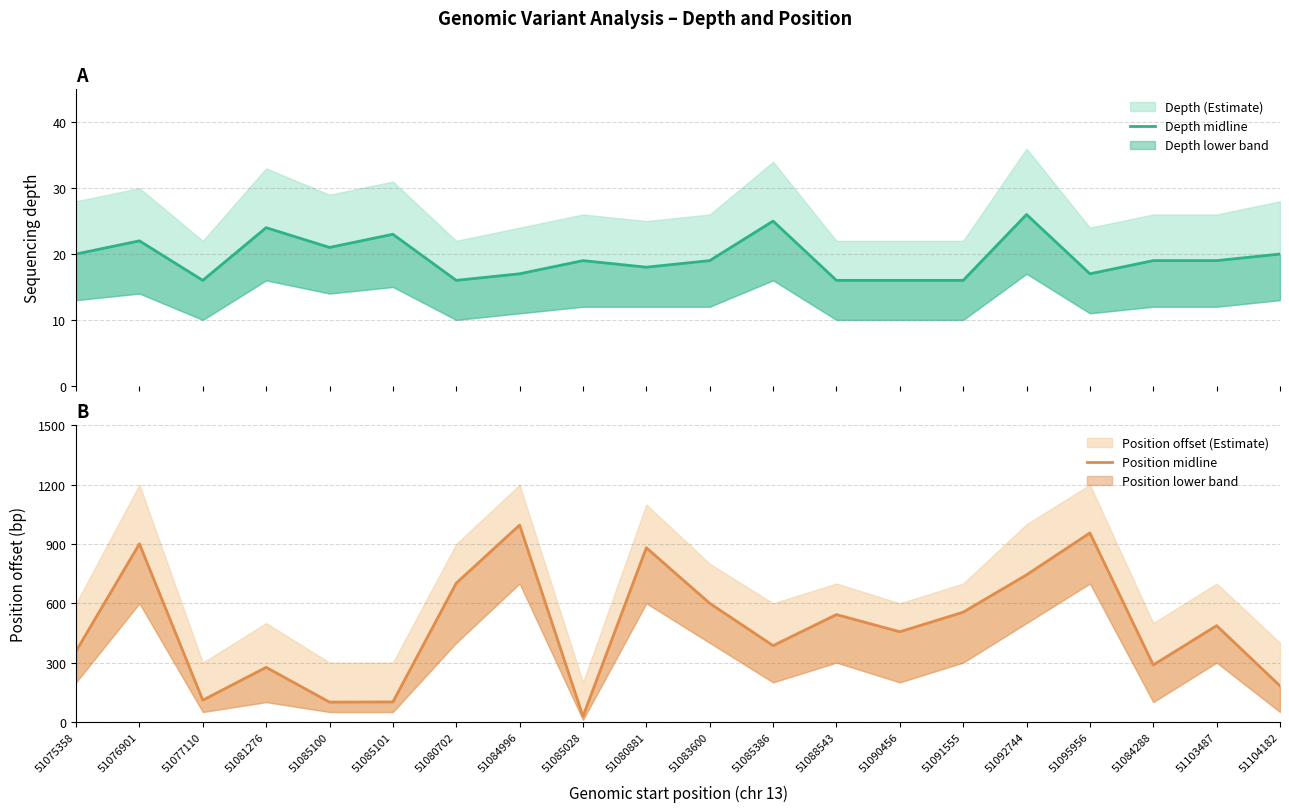

At which category is the sum across all series the highest?

51084996